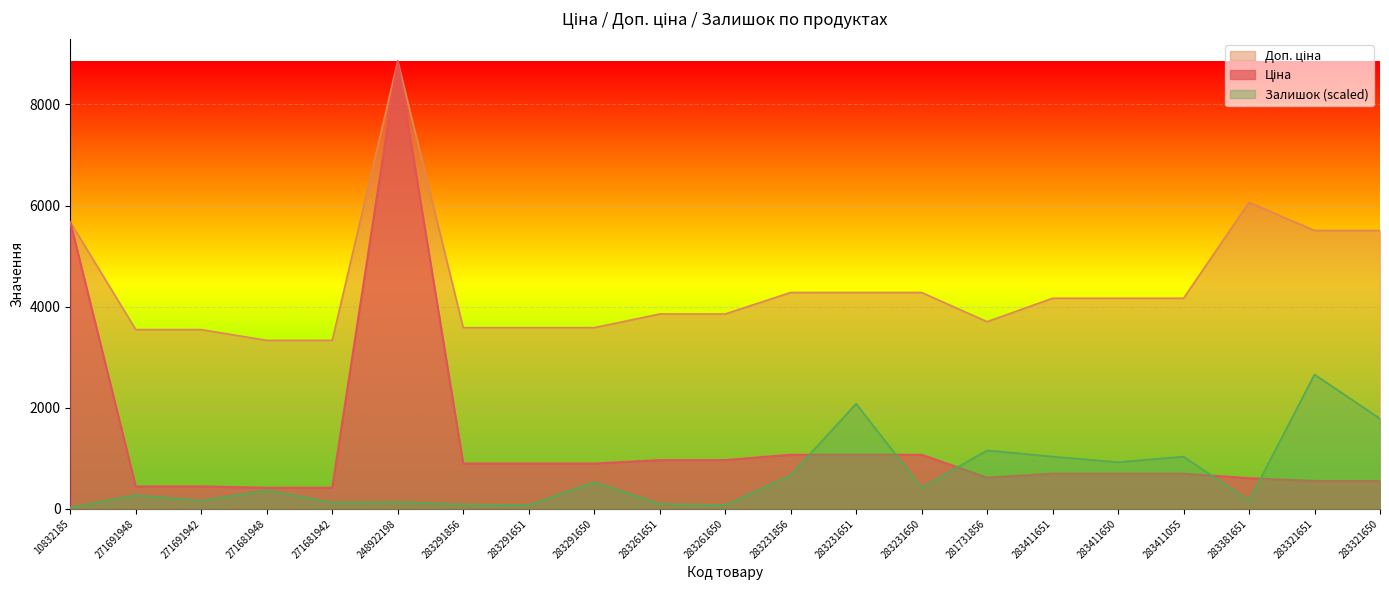

How many data points in Доп. ціна are less than 4165?

10